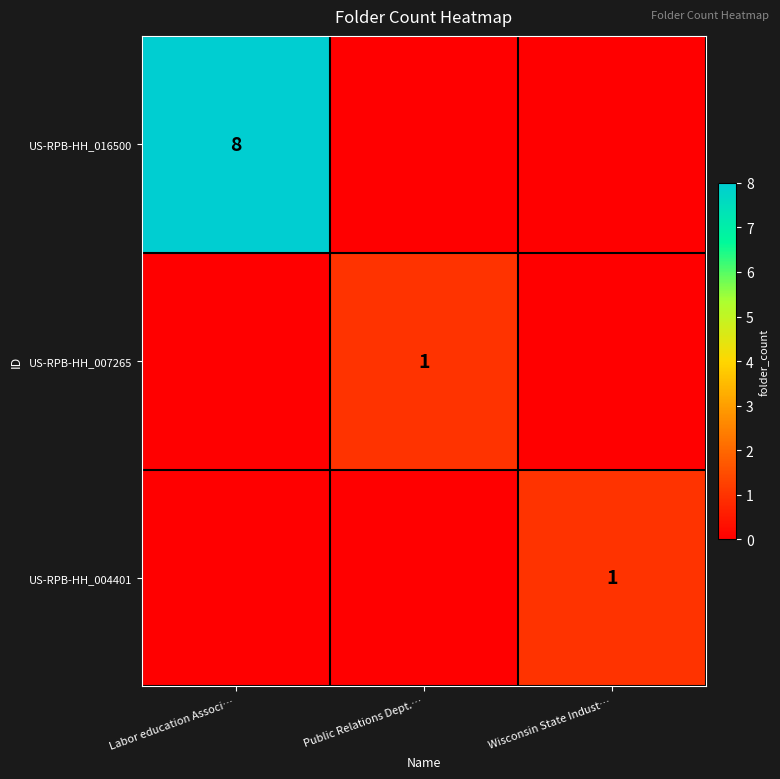

The value of US-RPB-HH_016500 at Labor education Associ… is 13. True or false?

False